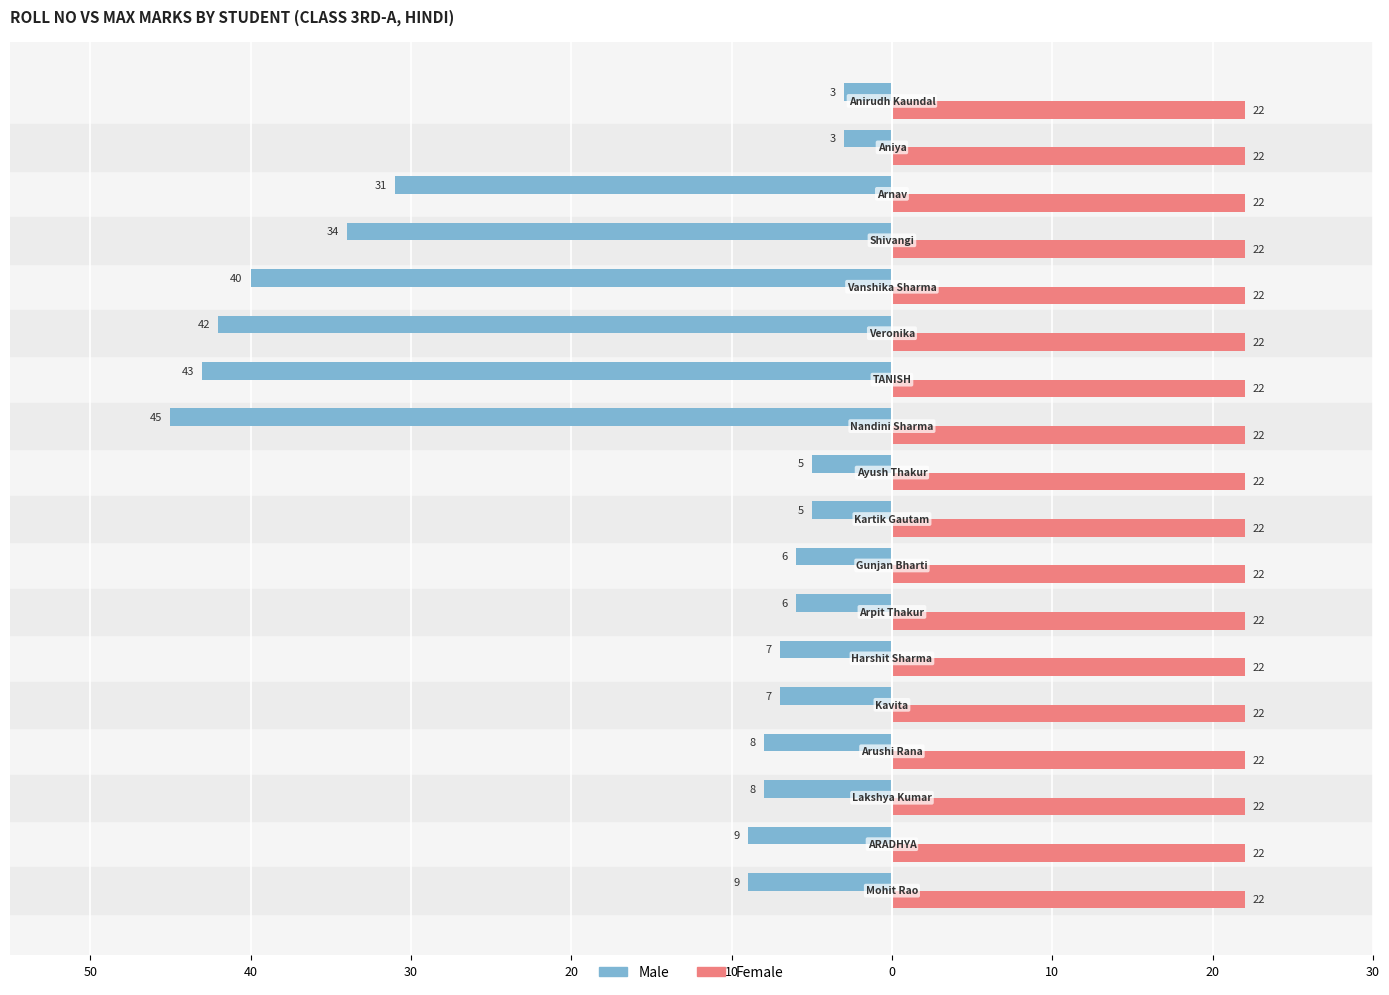

Which series has the largest range (max minus min)?

Male